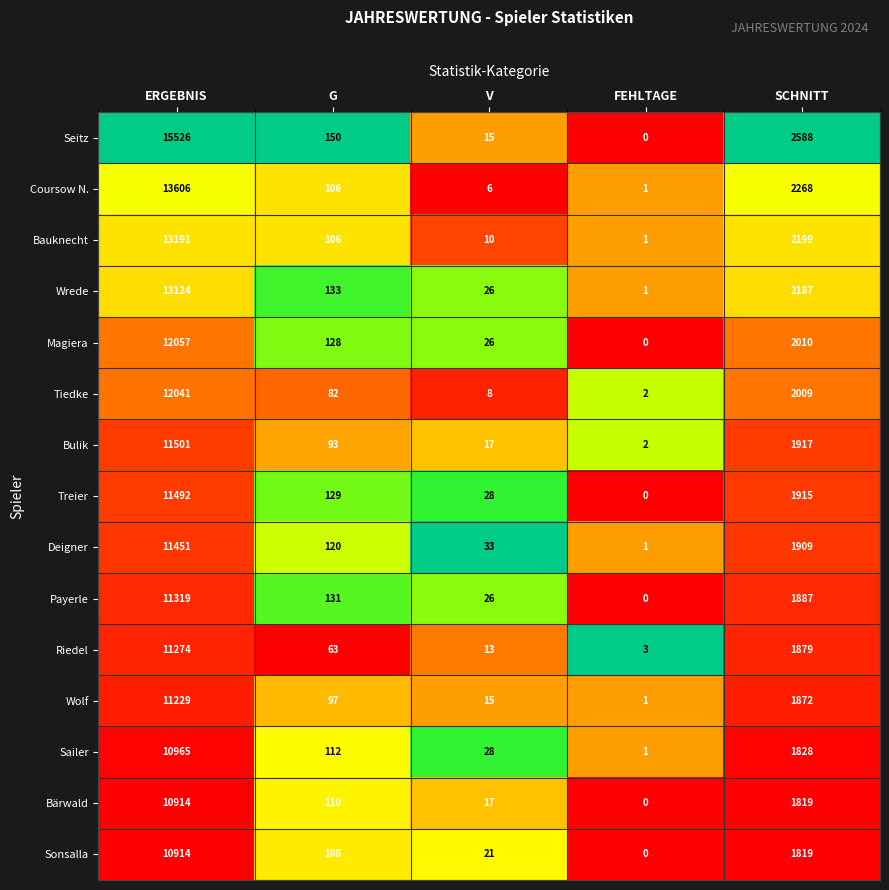

At which label does Sailer first exceed 112?

ERGEBNIS